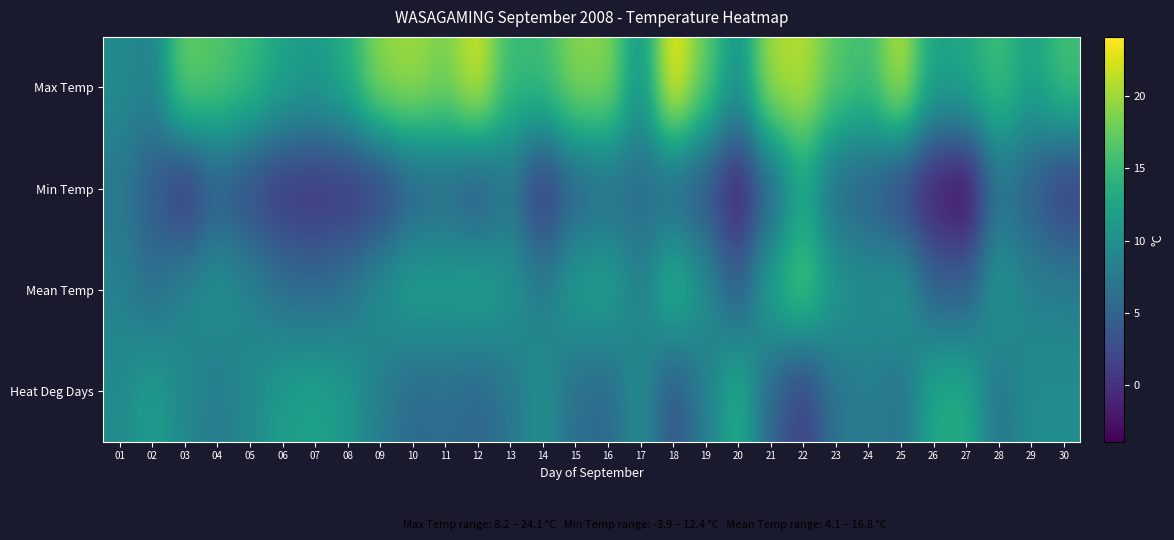

Reading left to right, list all the values displayed in this chart.

Max Temp: 01=9.6	02=8.2	03=17.8	04=16.6	05=15.1	06=12.4	07=11.3	08=13.5	09=19.4	10=20.2	11=18.3	12=22.4	13=15.0	14=15.3	15=19.1	16=19.2	17=10.1	18=24.1	19=17.3	20=10.0	21=20.6	22=21.1	23=16.8	24=15.3	25=21.4	26=12.1	27=13.0	28=15.6	29=12.0	30=15.7
Min Temp: 01=7.3	02=4.2	03=-0.2	04=4.1	05=2.2	06=0.3	07=0.1	08=0.1	09=0.7	10=4.3	11=5.5	12=3.0	13=6.9	14=0.1	15=4.6	16=5.8	17=5.9	18=5.0	19=3.1	20=-1.9	21=4.9	22=12.4	23=5.6	24=4.4	25=1.3	26=-2.0	27=-3.9	28=6.7	29=4.3	30=0.7
Mean Temp: 01=8.5	02=6.2	03=8.8	04=10.4	05=8.7	06=6.4	07=5.7	08=6.8	09=10.1	10=12.3	11=11.9	12=12.7	13=11.0	14=7.7	15=11.9	16=12.5	17=8.0	18=14.6	19=10.2	20=4.1	21=12.8	22=16.8	23=11.2	24=9.9	25=11.4	26=5.1	27=4.6	28=11.2	29=8.2	30=8.2
Heat Deg Days: 01=9.5	02=11.8	03=9.2	04=7.6	05=9.3	06=11.6	07=12.3	08=11.2	09=7.9	10=5.7	11=6.1	12=5.3	13=7.0	14=10.3	15=6.1	16=5.5	17=10.0	18=3.4	19=7.8	20=13.9	21=5.2	22=1.2	23=6.8	24=8.1	25=6.6	26=12.9	27=13.4	28=6.8	29=9.8	30=9.8